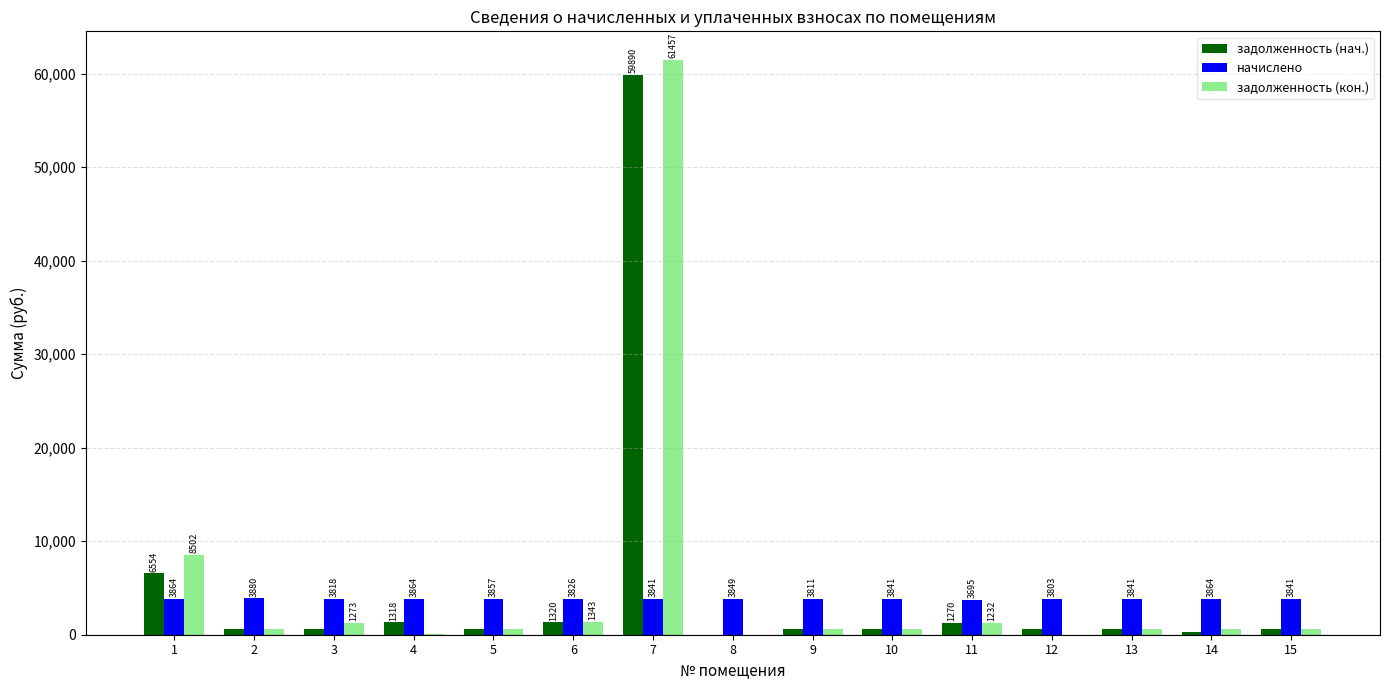

Between 4 and 12, which series saw the biggest shift?

задолженность (нач.)